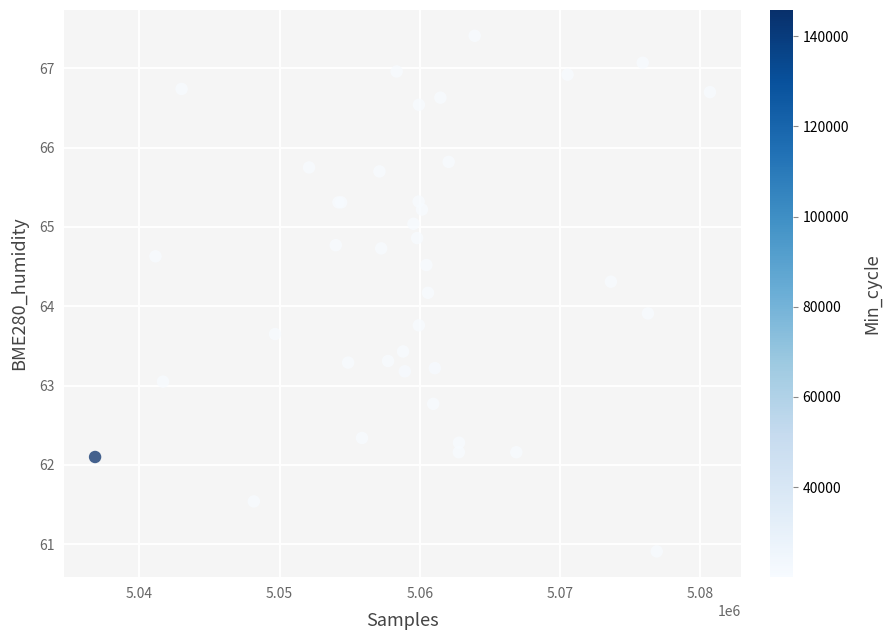

What Y value in the scatter plot is closest to 64?

63.9